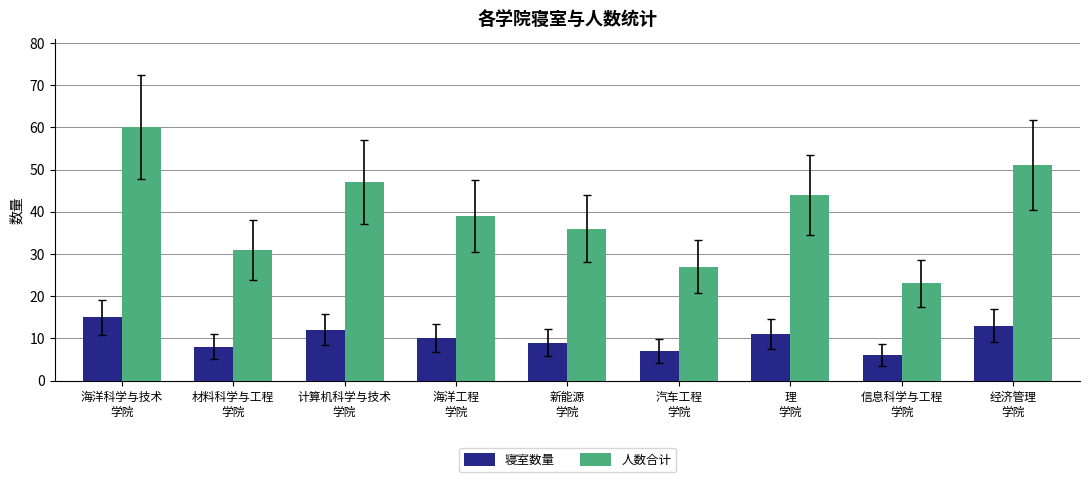

Reading right to left, extract all data points from this chart.

寝室数量: 13	6	11	7	9	10	12	8	15
人数合计: 51	23	44	27	36	39	47	31	60